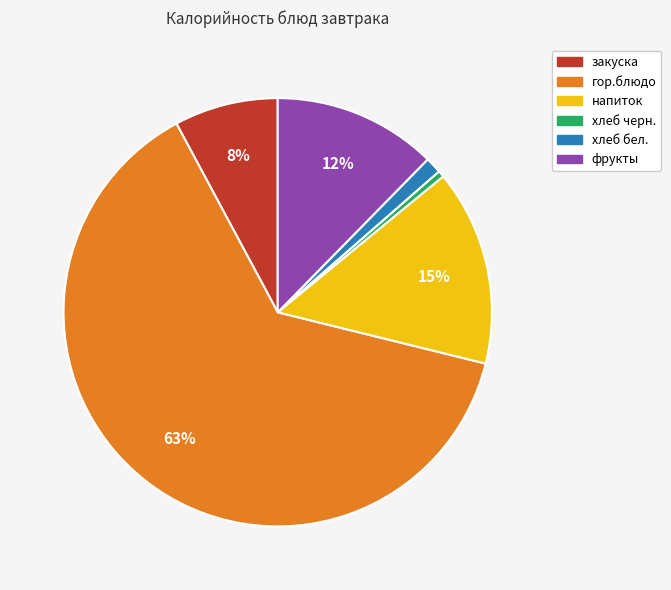

To the nearest percent, what portion does напиток represent?

15%